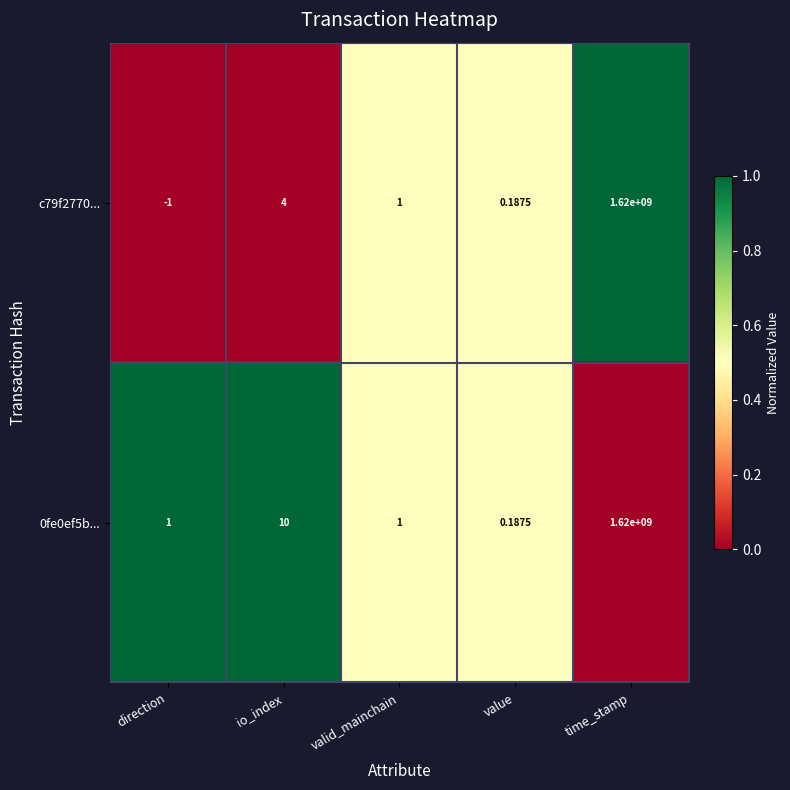

At which category is the sum across all series the highest?

time_stamp